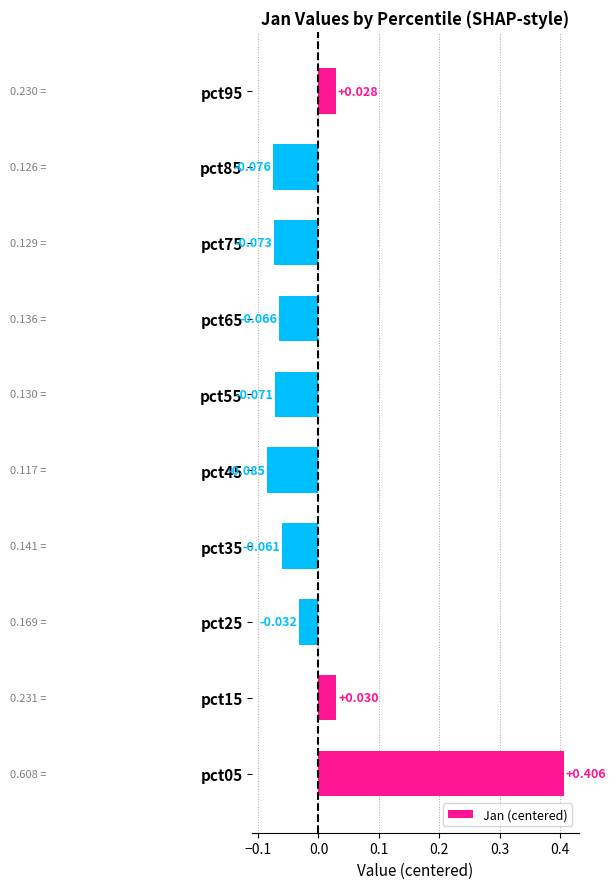

What is the maximum value shown in the chart?

0.4